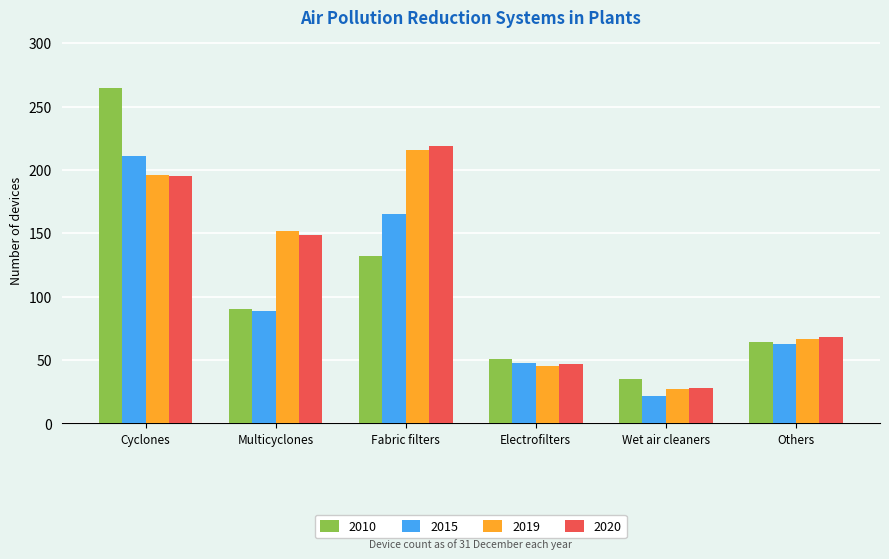

Which series has the largest range (max minus min)?

2010